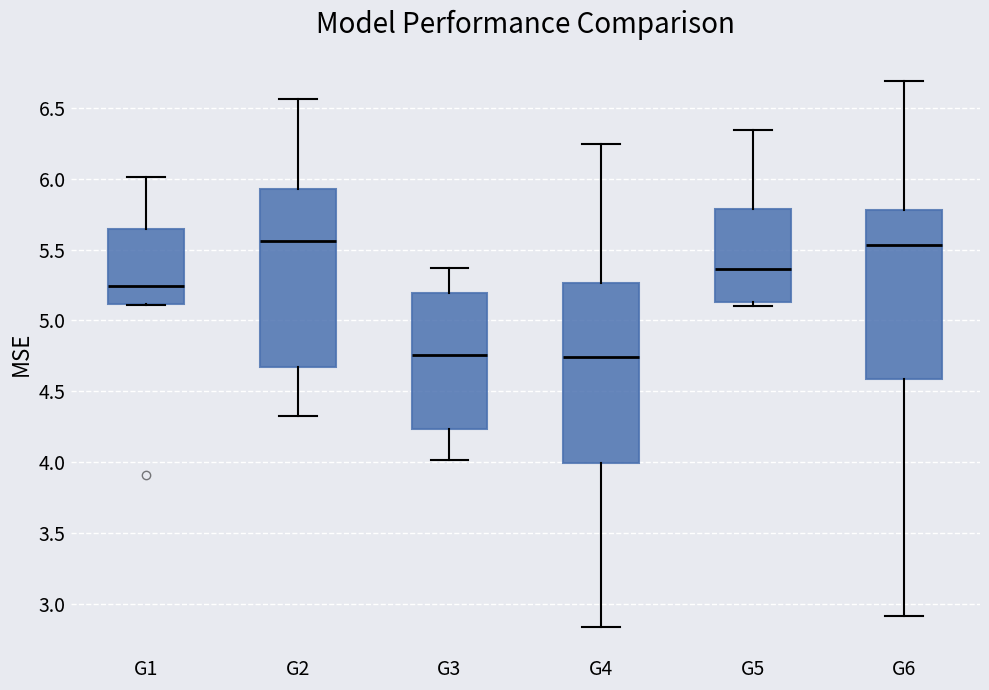

Where is the lower edge of the box for G5 on the y-axis? The values are not printed on the chart, so give them approximately, as read against the axis.

5.15